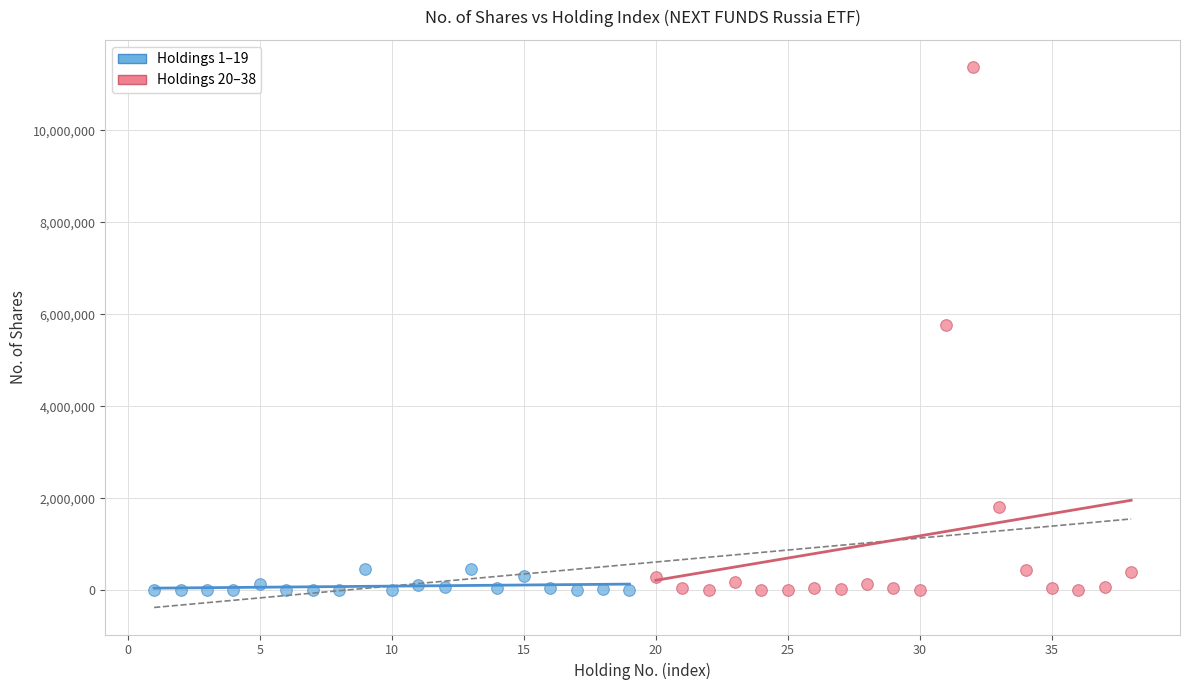

Which series has the widest spread of Y values?

Holdings 20–38